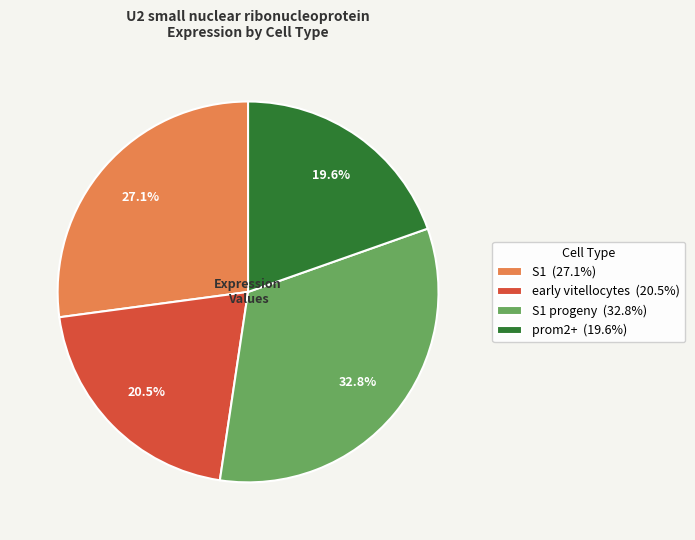

How many slices are in this pie chart?

4